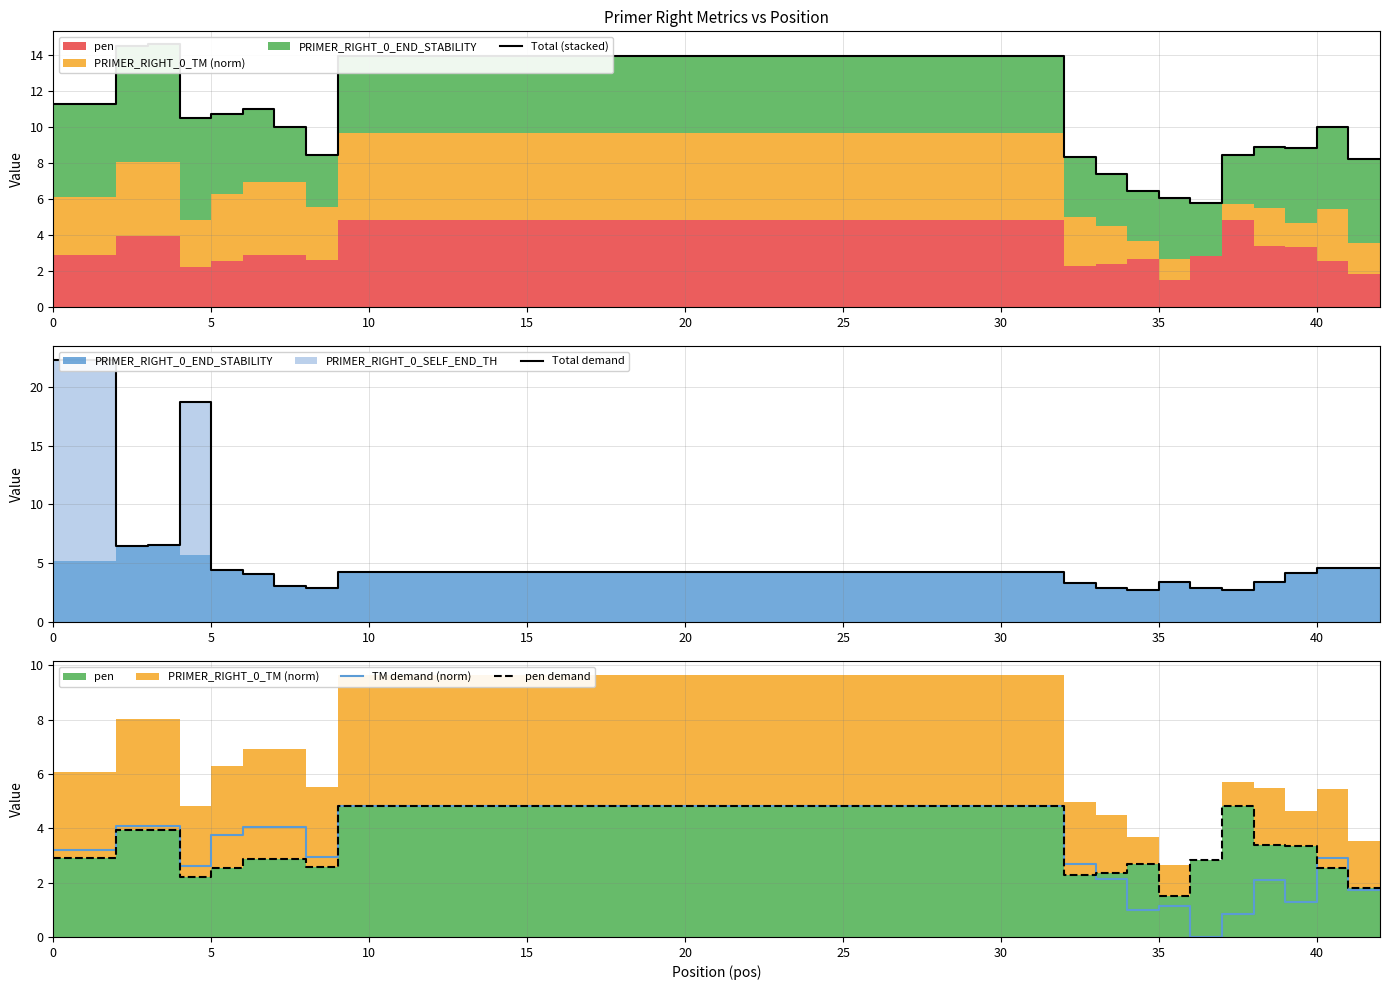

True or false: Total demand and Total (stacked) intersect in this chart.

True